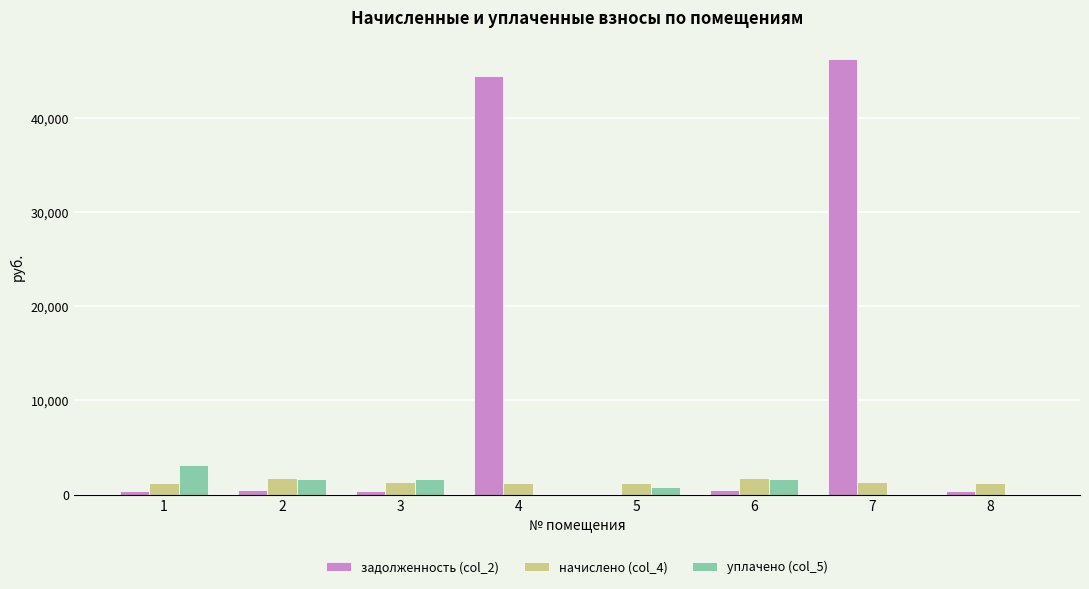

What is the maximum value for начислено (col_4)?

1724.0